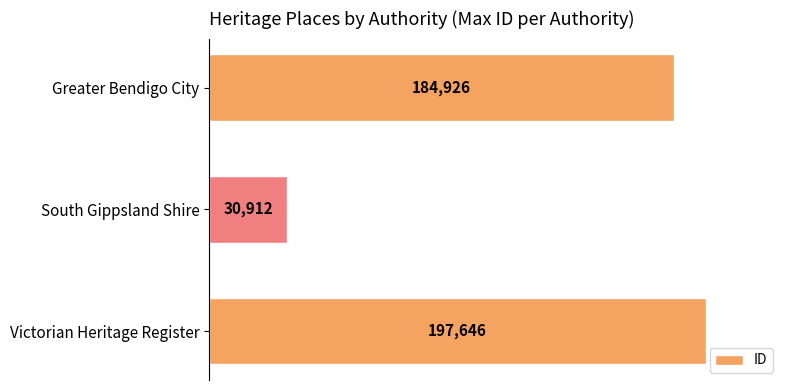

How many bars are there in total?

3